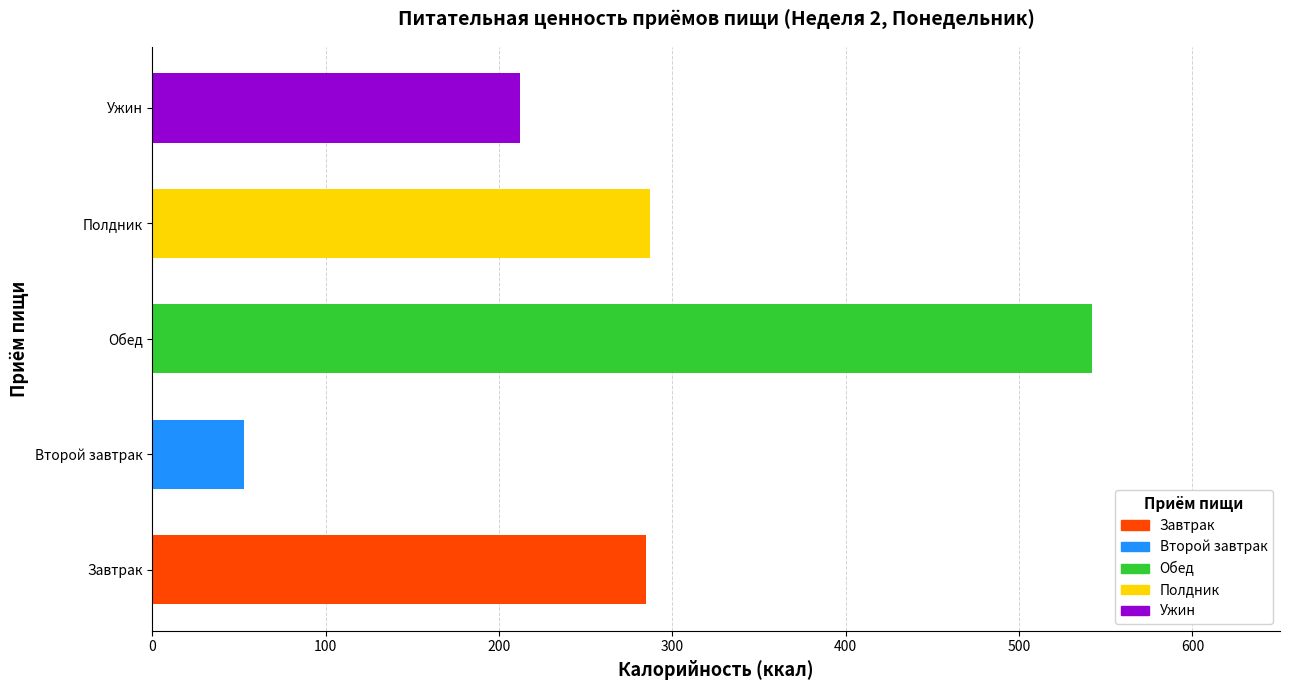

What is the difference between the maximum and second lowest values?

329.9